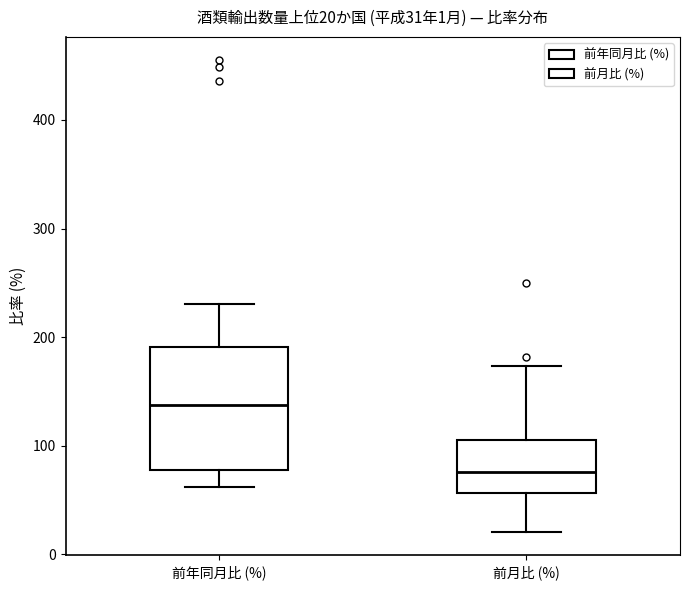

Comparing the boxes themselves (not the whiskers), which one is the tallest?

前年同月比 (%)